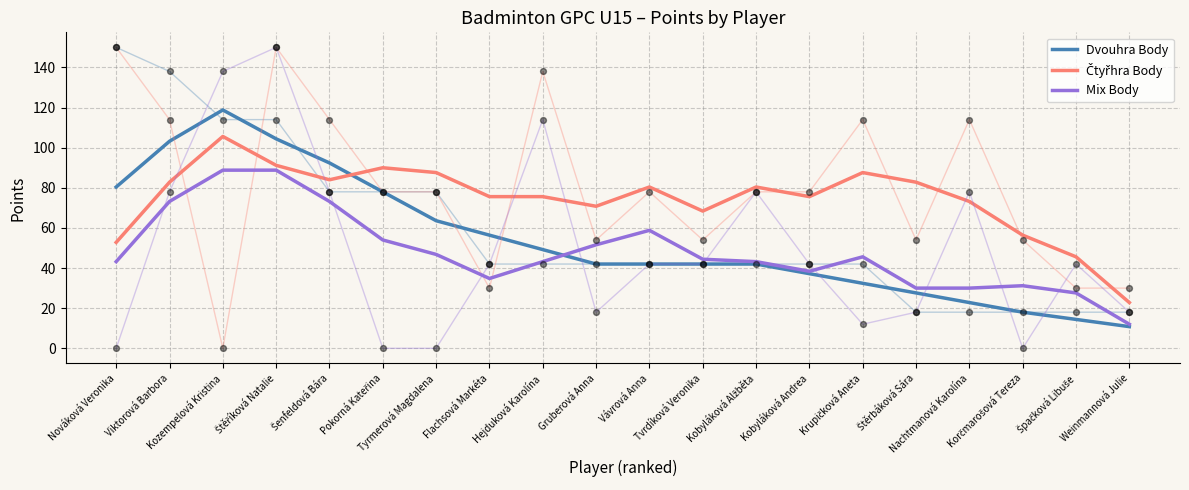

Which series has the largest Y range (max minus min)?

Dvouhra Body